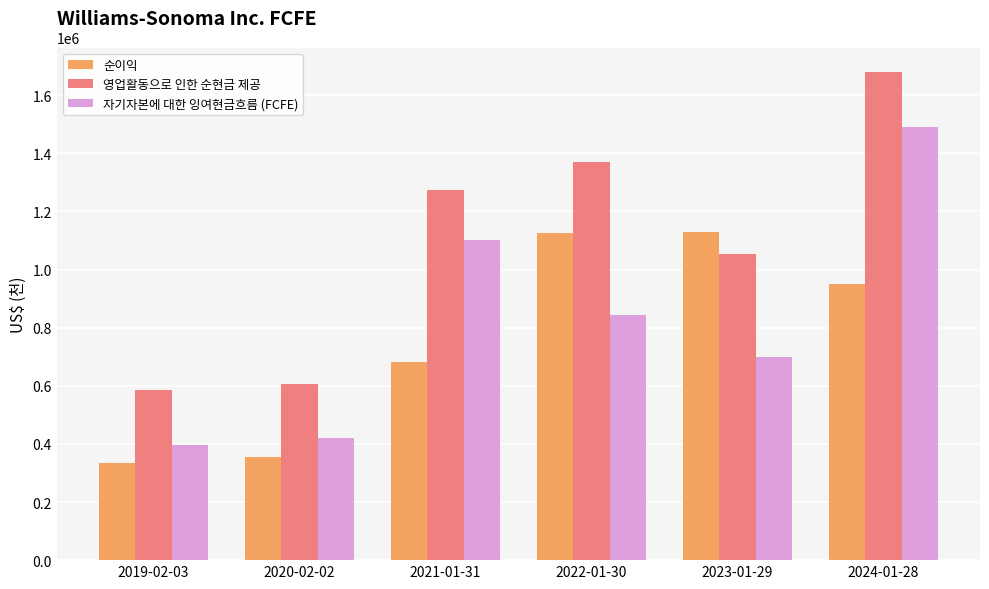

At which category does the chart reach its peak across all series?

2024-01-28